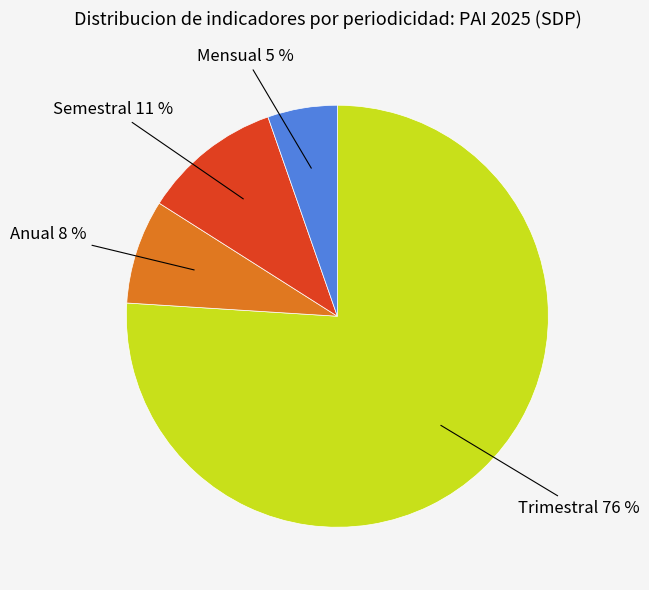

To the nearest percent, what portion does Mensual 5 % represent?

5%